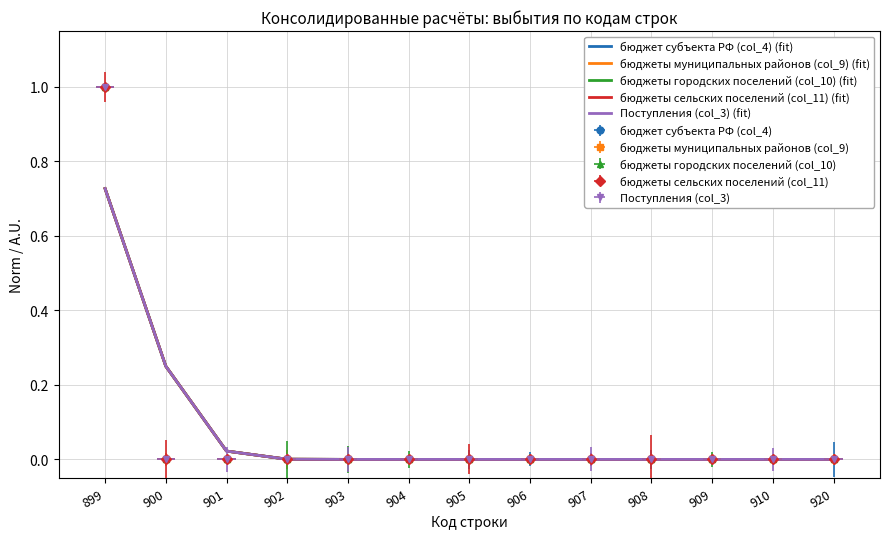

The value of Поступления (col_3) (fit) at 901 is 0.0. True or false?

False